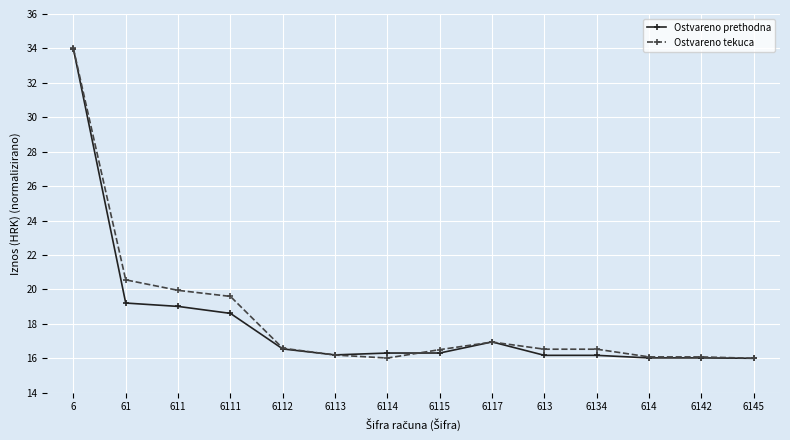

What is the minimum value for Ostvareno tekuca?

16.0